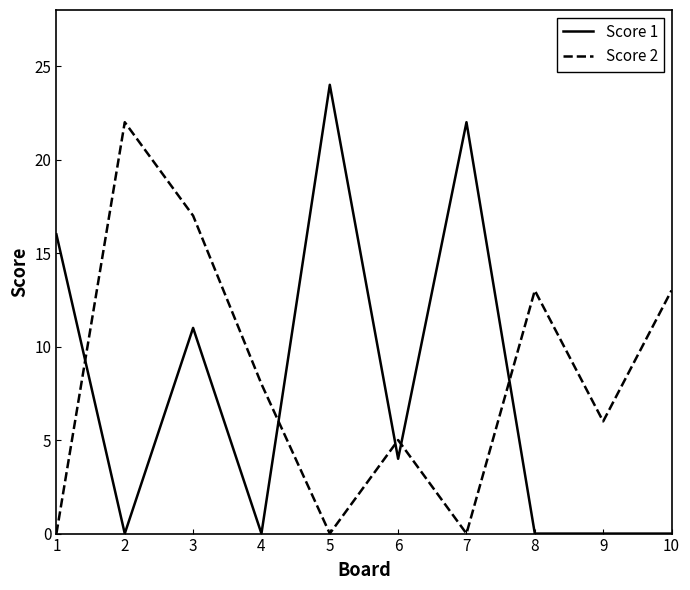

At which category does the chart reach its peak across all series?

5